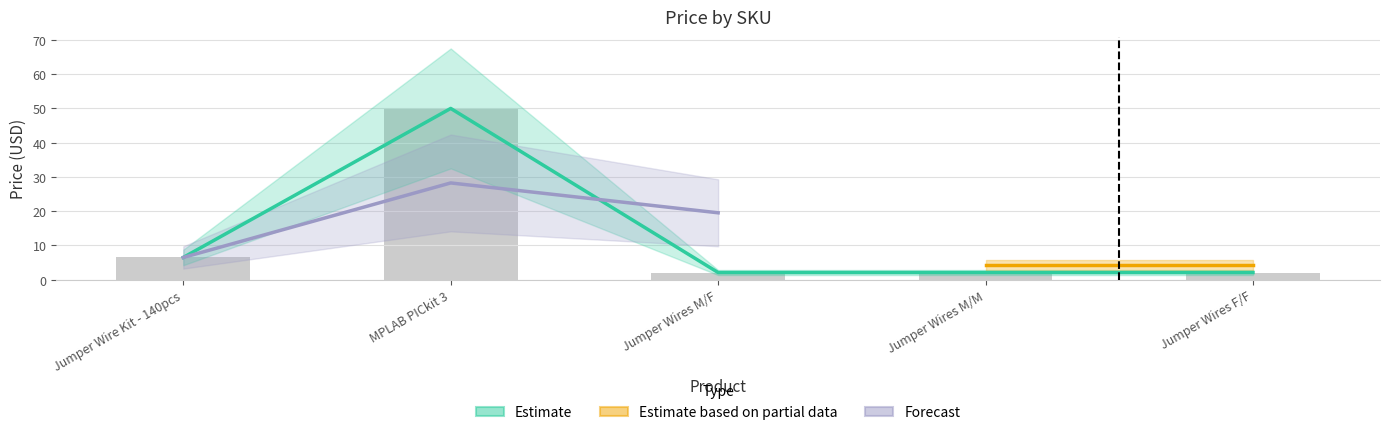

Does the chart contain any negative values?

No